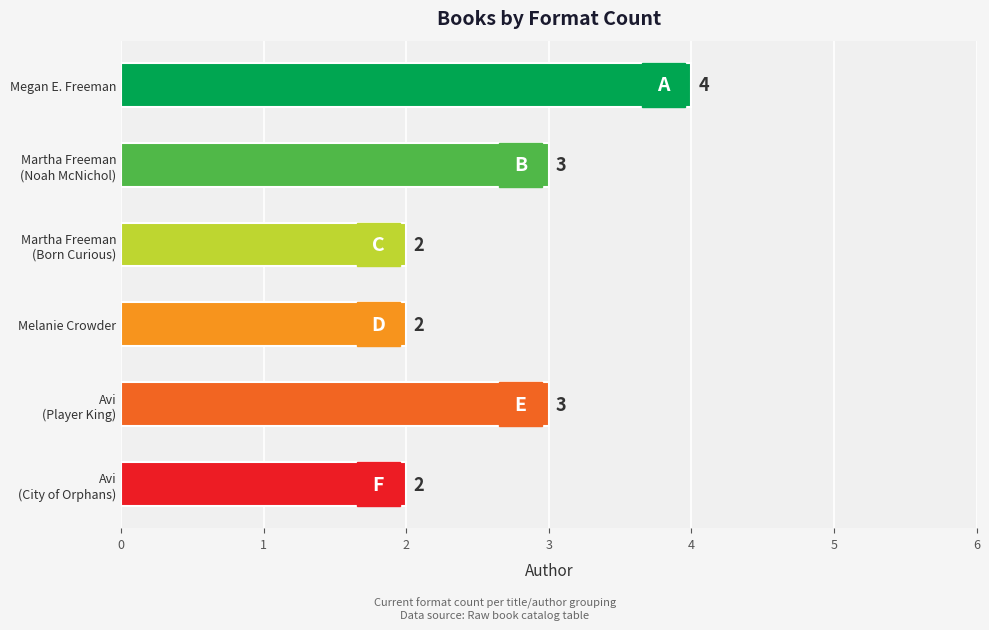

Does the chart contain any negative values?

No